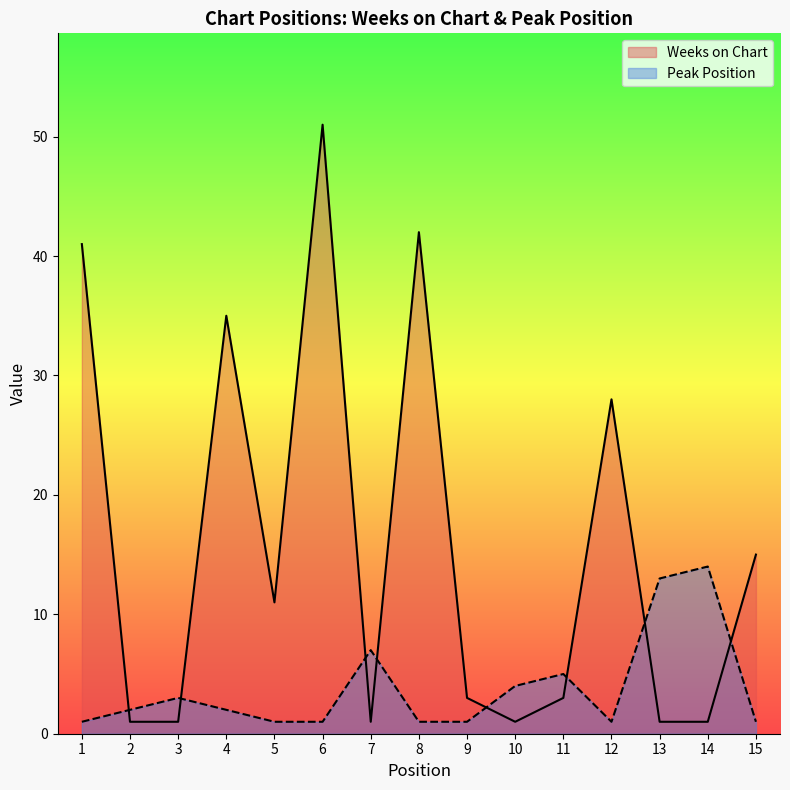

The Weeks on Chart series shows 1 at 2. True or false?

True